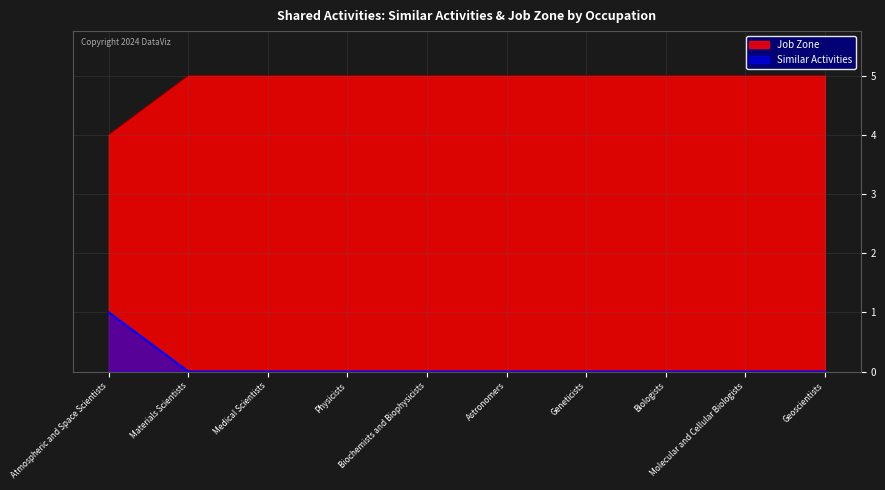

The value of Similar Activities at Astronomers is 0. True or false?

True